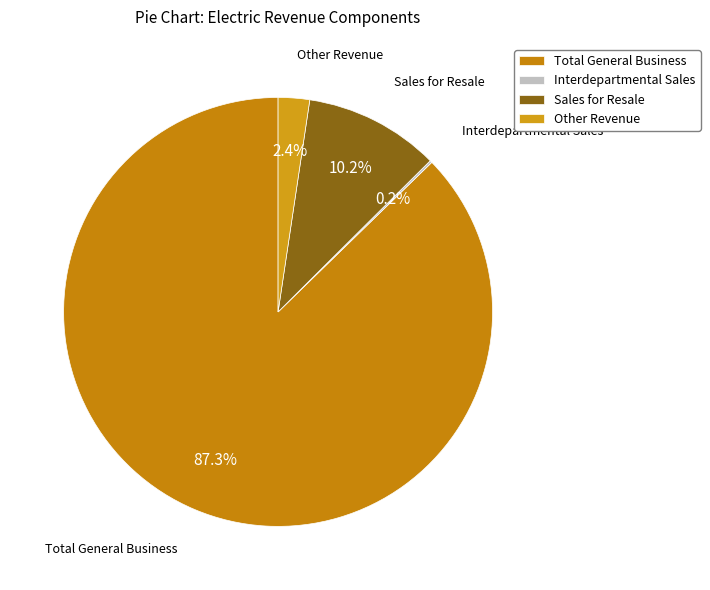

Between Sales for Resale and Total General Business, which is larger?

Total General Business